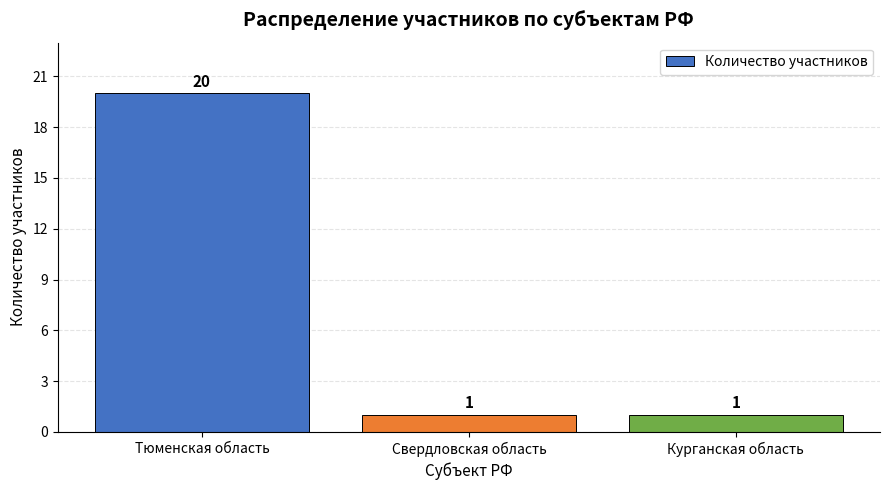

Is it true that the value at Свердловская область is 1?

True